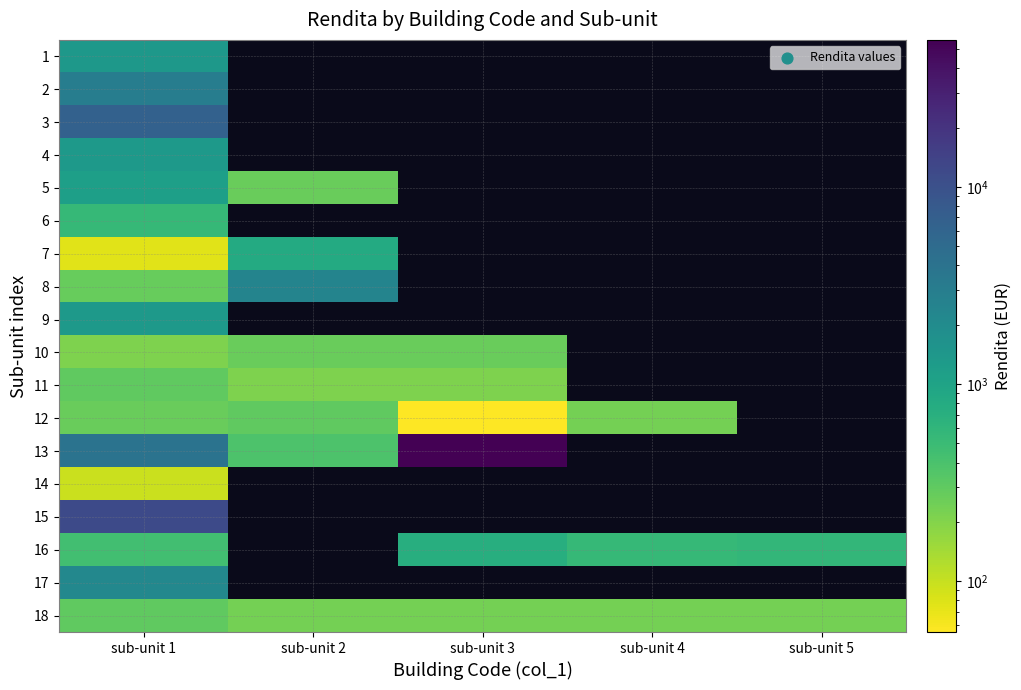

Which category has the highest value in the 2 series?

sub-unit 1